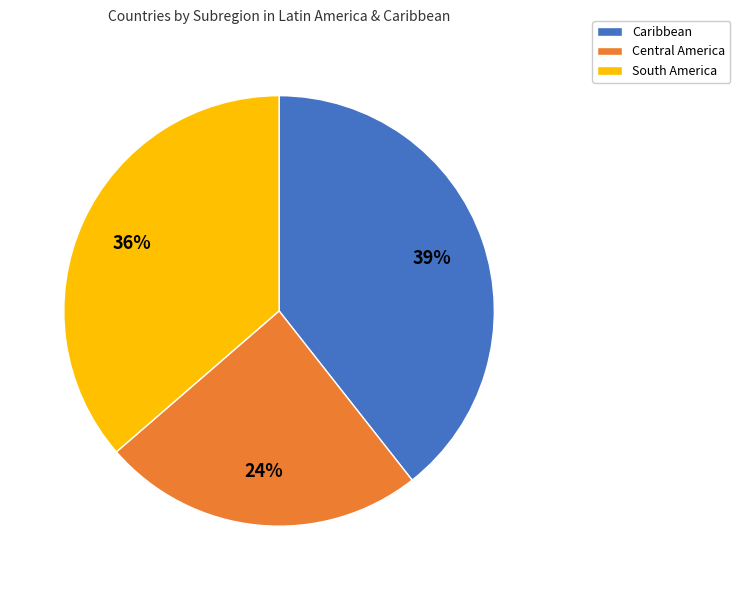

Is it true that Caribbean is 52% of the pie?

False